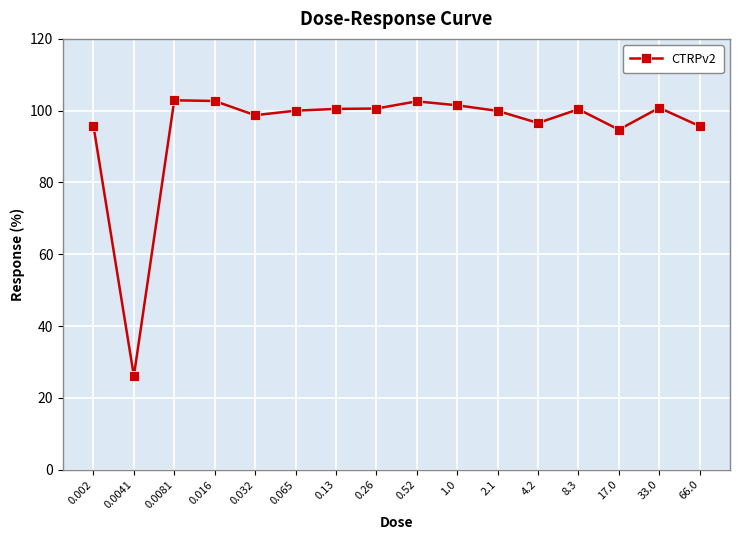

What is the change in value from 0.016 to 0.26?

-2.1